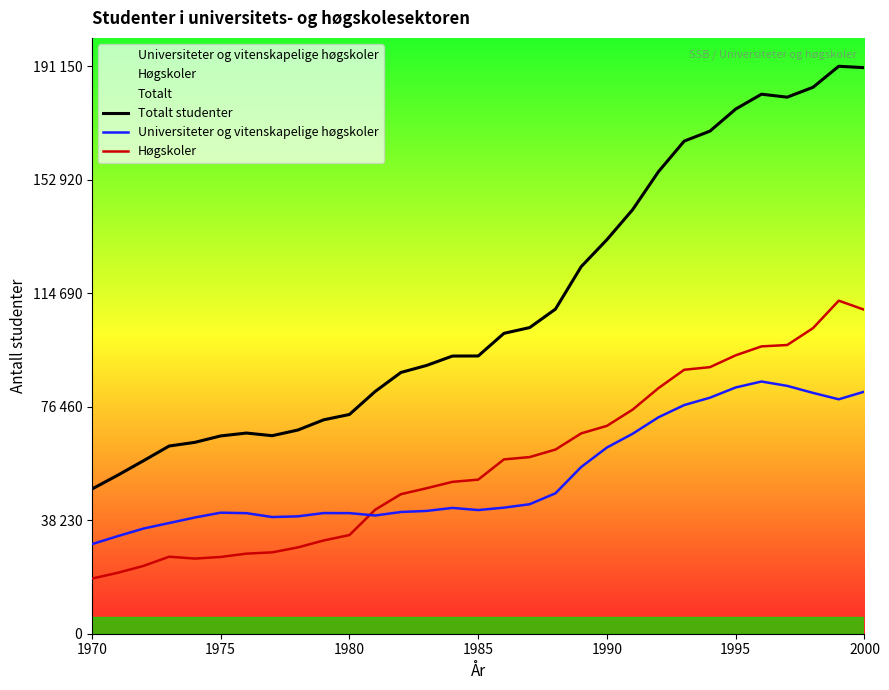

True or false: Totalt studenter has a value of 101187 at 16.

True